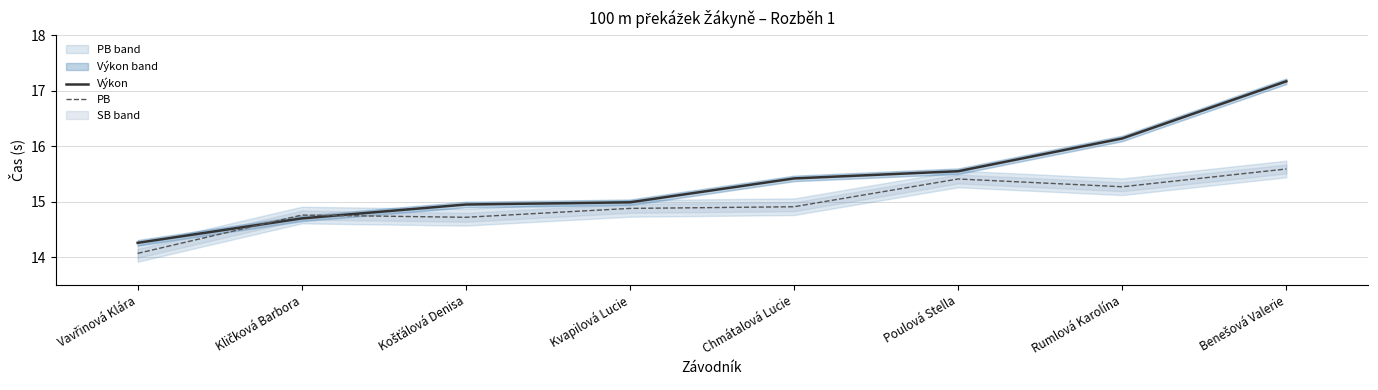

List the labels in order of Výkon value, largest first.

Benešová Valerie, Rumlová Karolína, Poulová Stella, Chmátalová Lucie, Kvapilová Lucie, Košťálová Denisa, Kličková Barbora, Vavřinová Klára